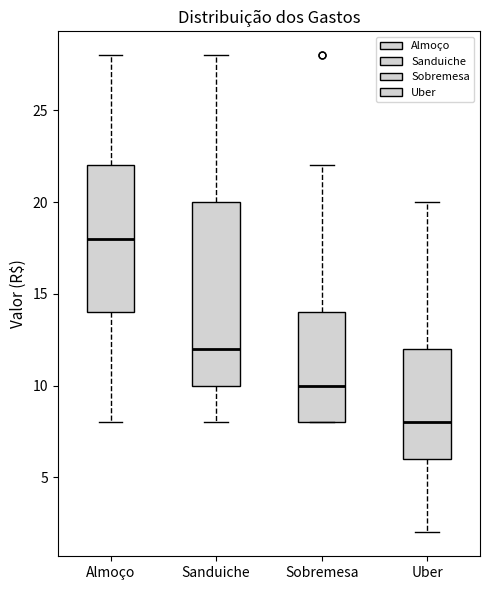

Comparing the boxes themselves (not the whiskers), which one is the tallest?

Sanduiche